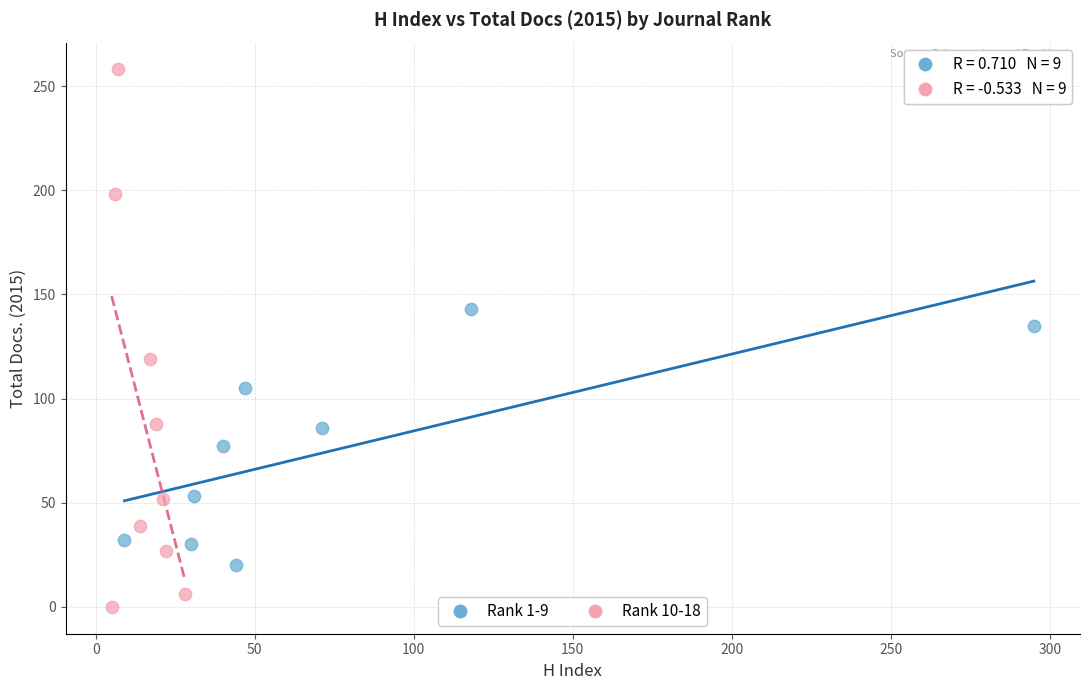

Which series contains the lowest Y value?

Rank 10-18